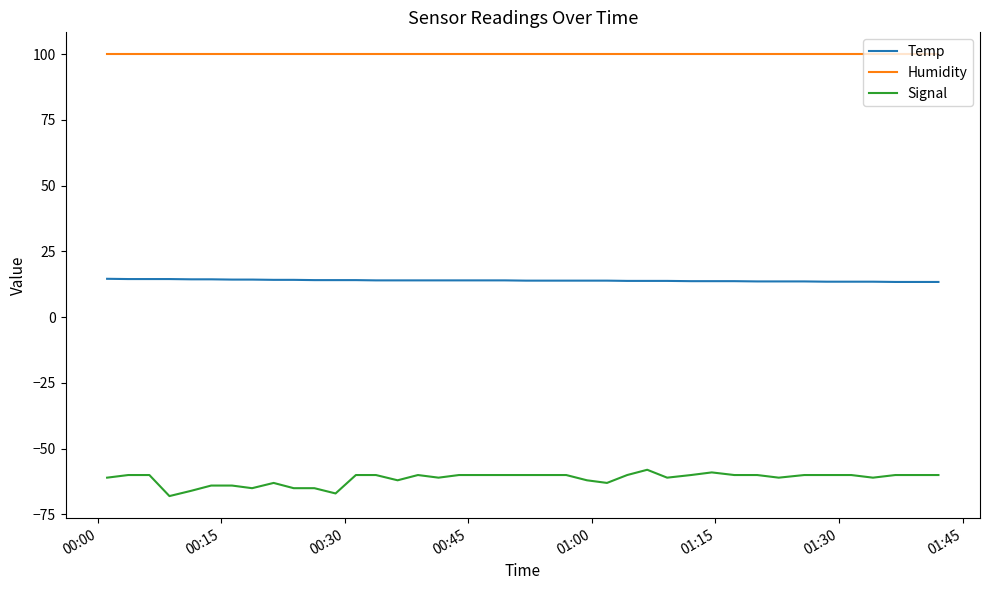

What is the average value of the Temp series?

13.9